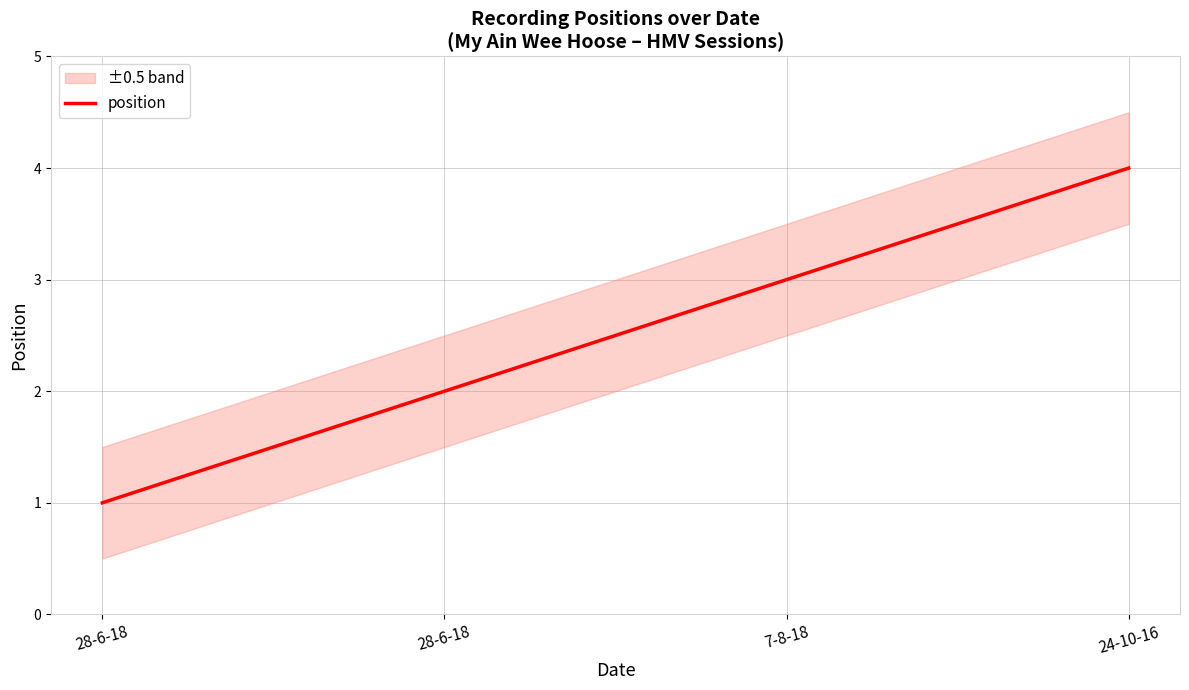

What is the sum of all values?

10